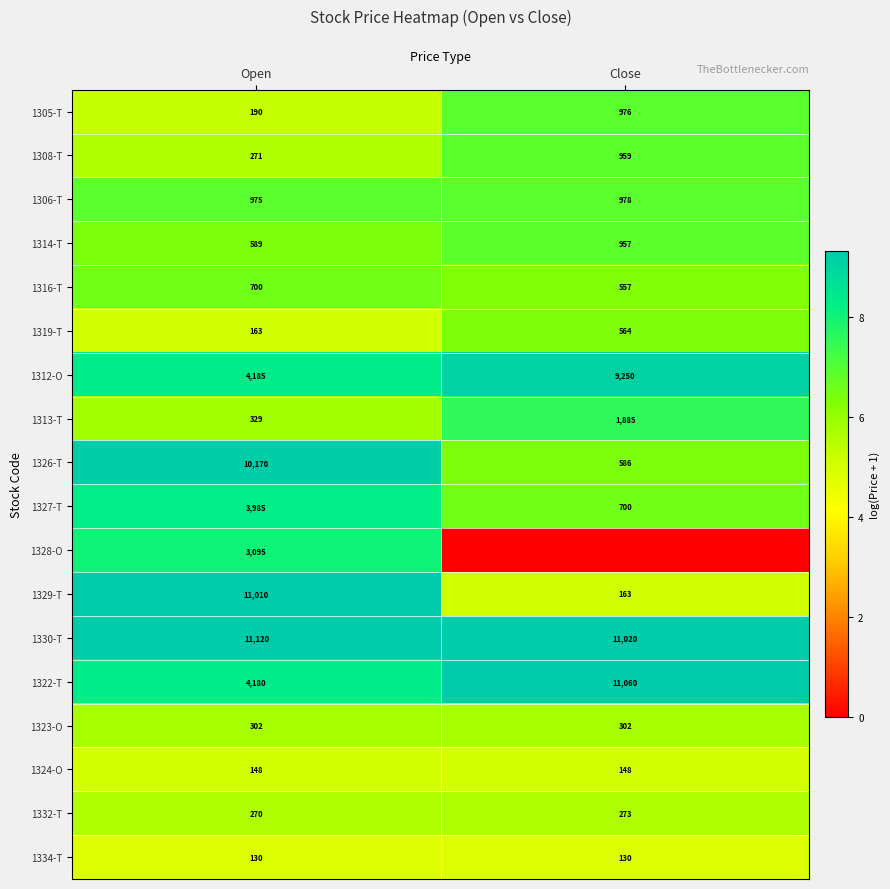

Where is 1312-O nearest to the value 6717?

Open